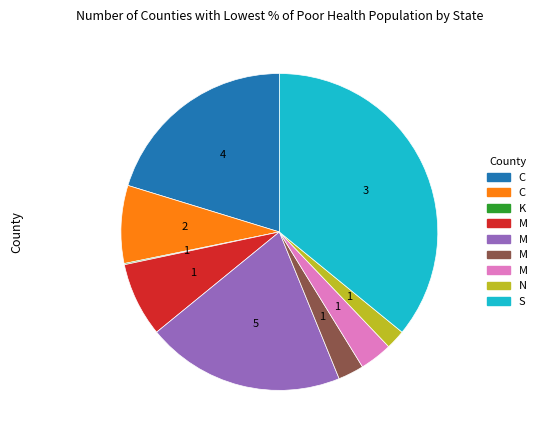

Is there any slice that represents more than half of the pie?

No